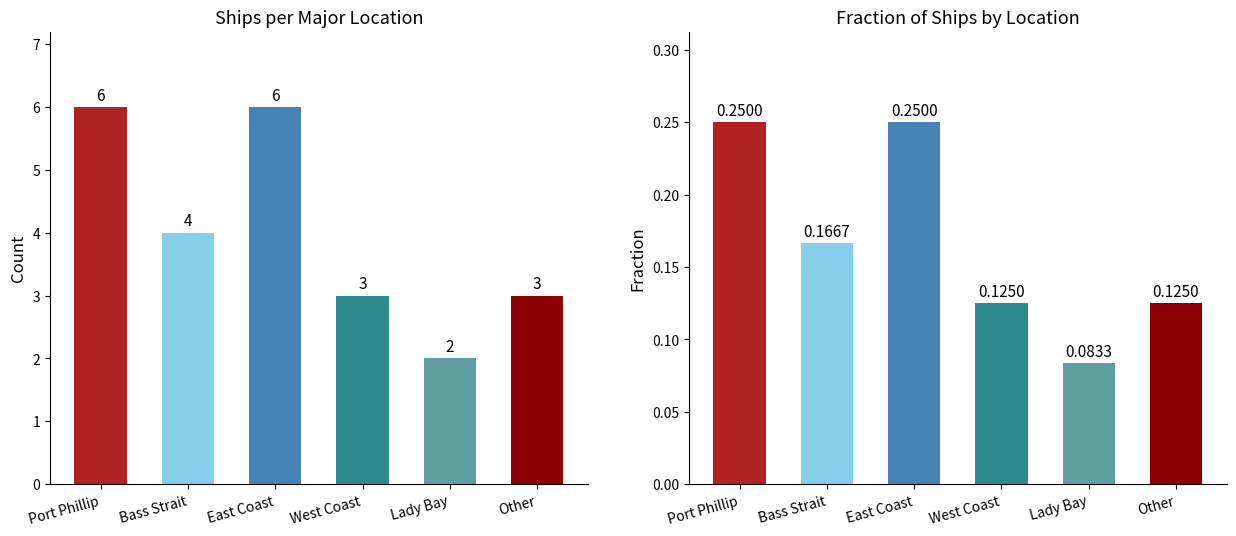

The value of Count at West Coast is 1.5. True or false?

False